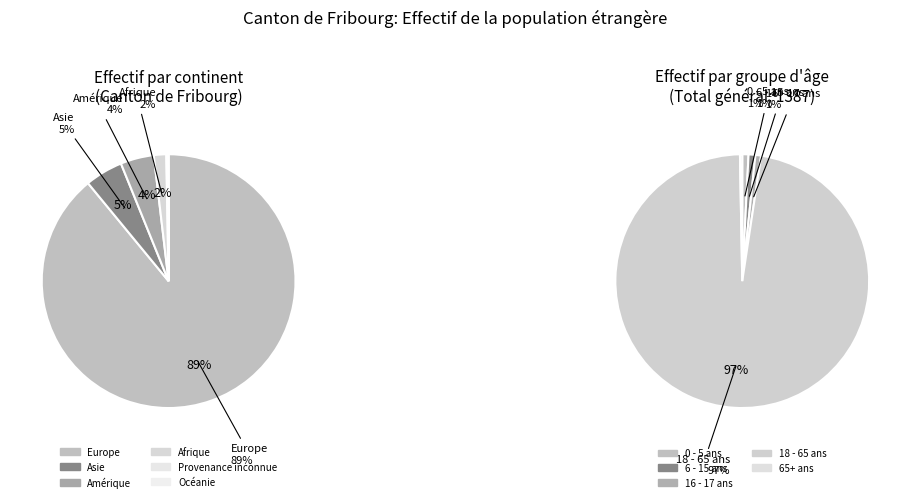

Which has a higher value, Europe or Asie?

Europe